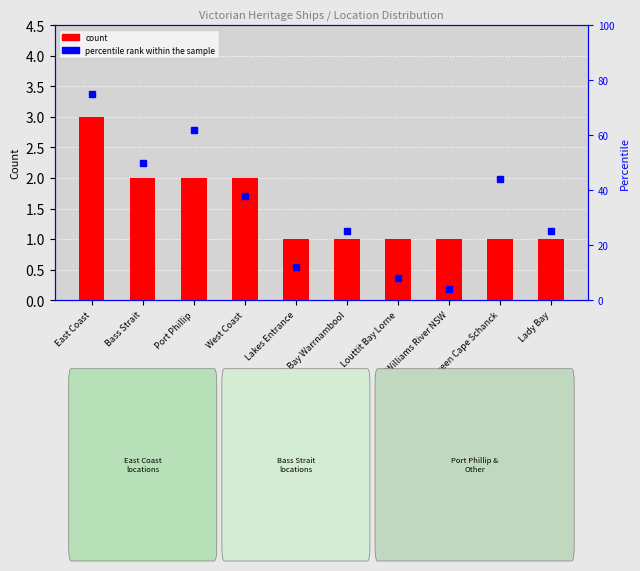

Between West Coast and Williams River NSW, which series saw the biggest shift?

percentile rank within the sample